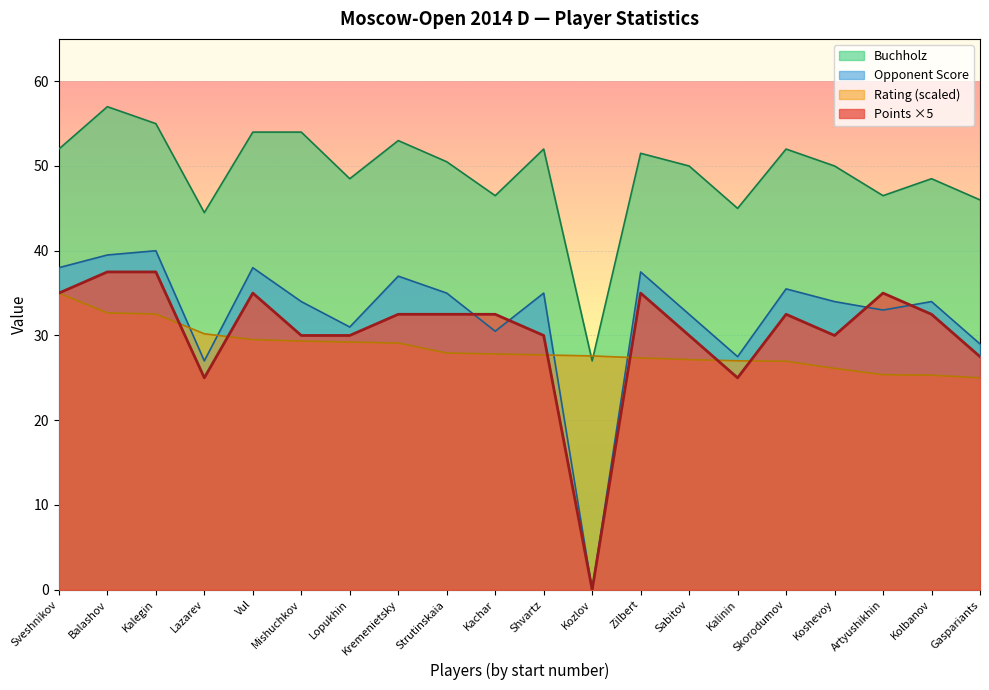

Read the Points value at Sveshnikov.

35.0